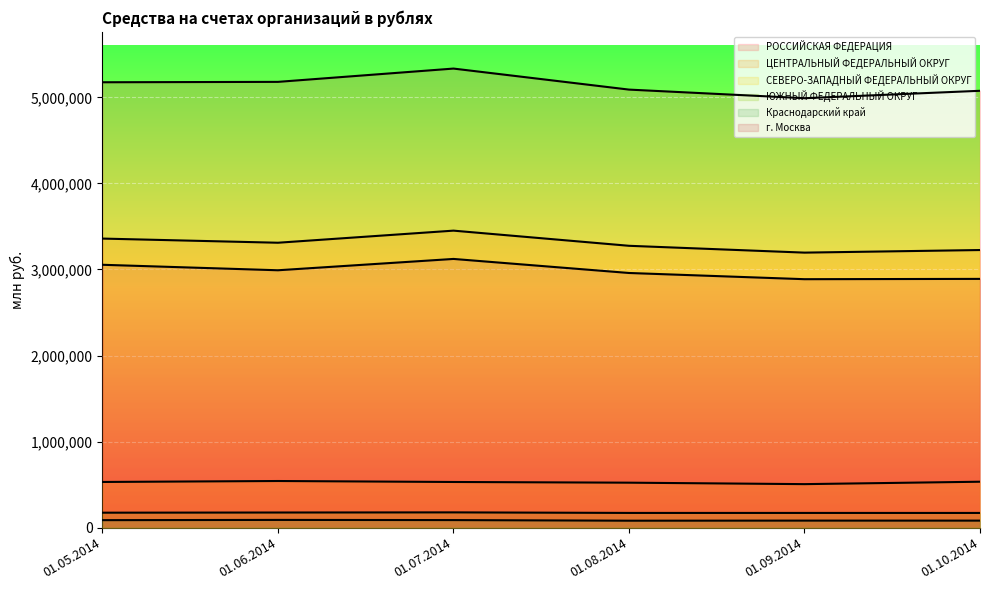

How many values in the ЮЖНЫЙ ФЕДЕРАЛЬНЫЙ ОКРУГ series exceed 173778?

2